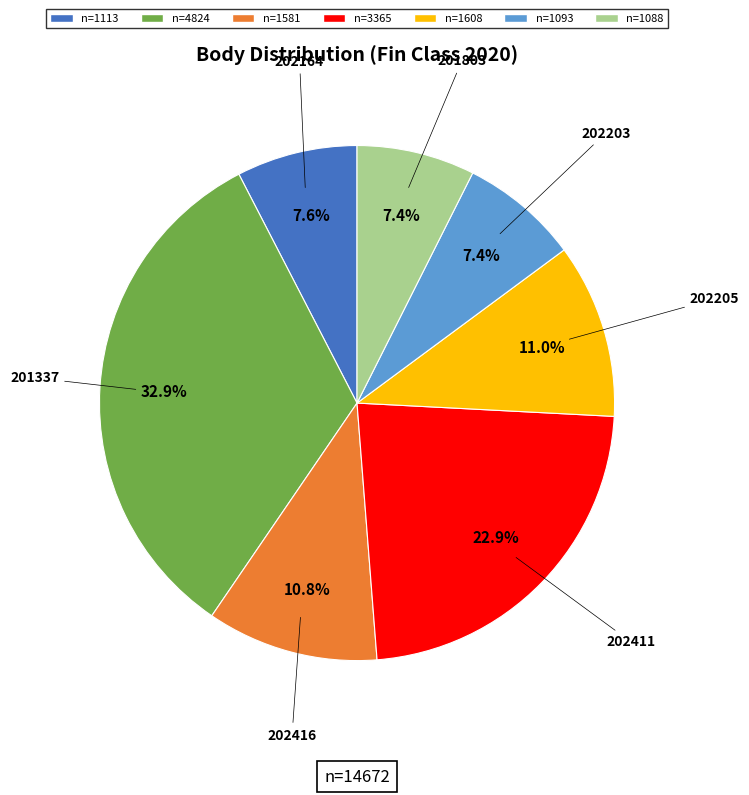

How many segments does this pie chart have?

7